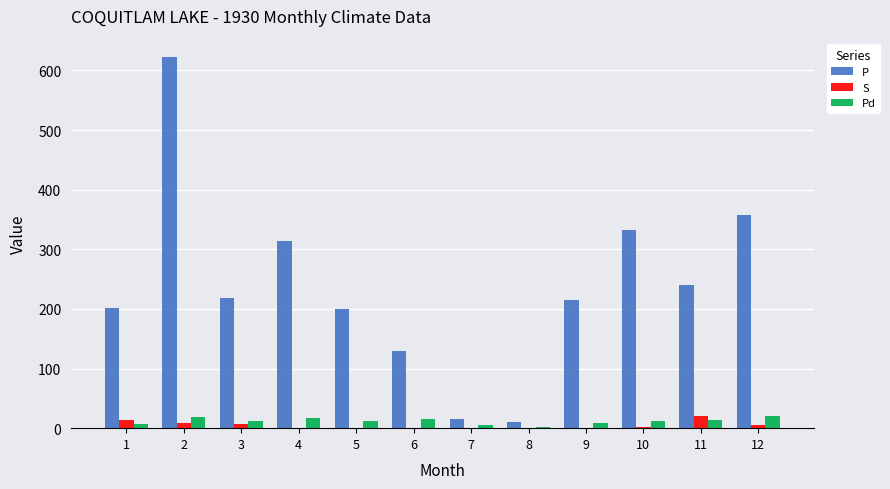

Count the number of data series in this chart.

3